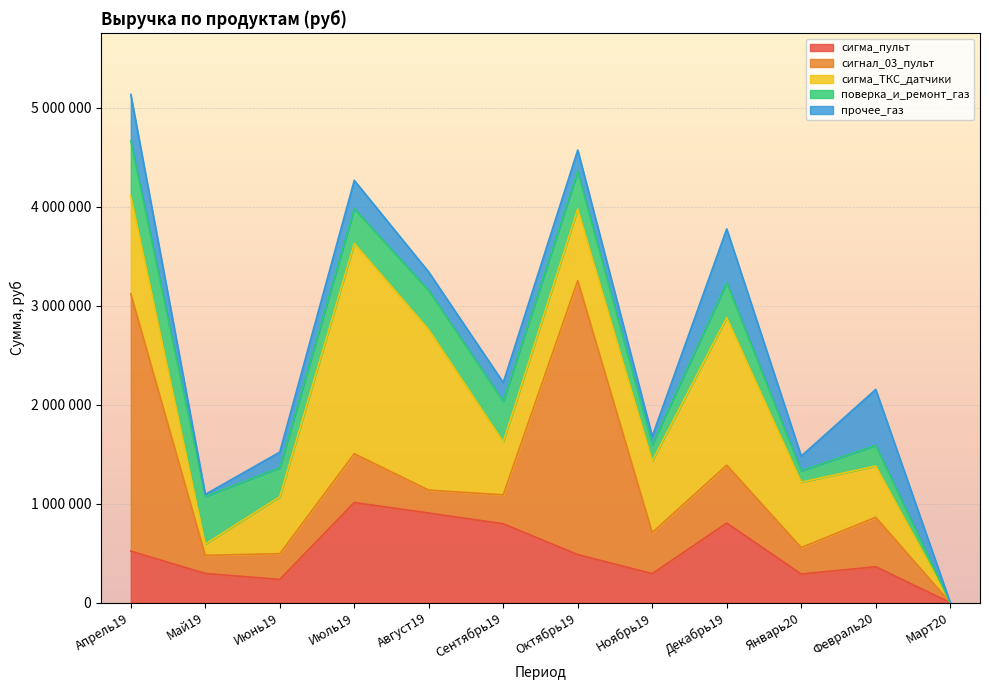

True or false: сигма_пульт has more than 1 interior local peaks.

True